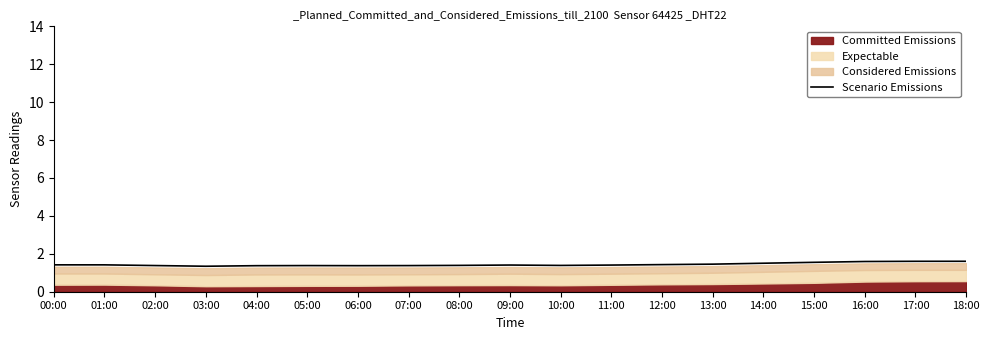

How many values are between 1 and 2?

19